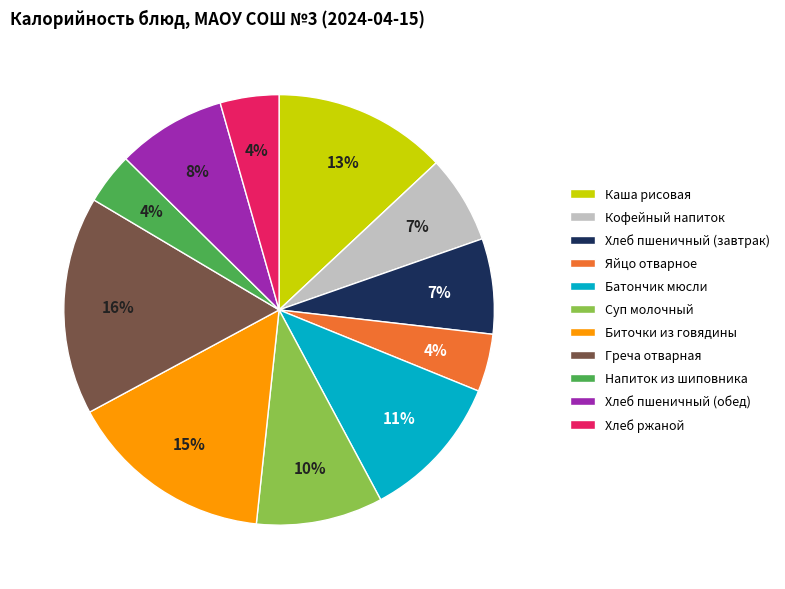

To the nearest percent, what portion does Хлеб пшеничный (обед) represent?

8%